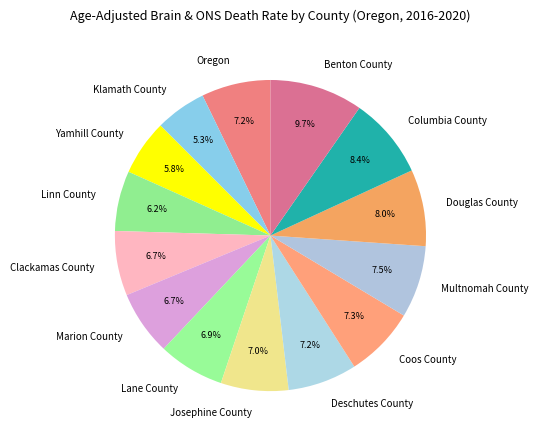

To the nearest percent, what is the combined percentage of Oregon and Linn County?

13%